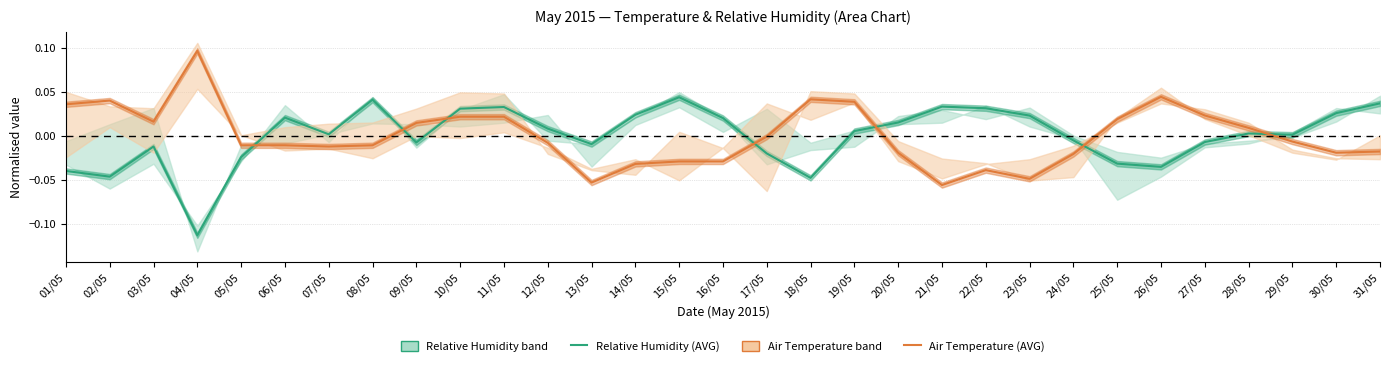

Reading left to right, what are all the values shown in this chart?

Relative Humidity (AVG): 01/05=-0.0	02/05=-0.0	03/05=-0.0	04/05=-0.1	05/05=-0.0	06/05=0.0	07/05=0.0	08/05=0.0	09/05=-0.0	10/05=0.0	11/05=0.0	12/05=0.0	13/05=-0.0	14/05=0.0	15/05=0.0	16/05=0.0	17/05=-0.0	18/05=-0.0	19/05=0.0	20/05=0.0	21/05=0.0	22/05=0.0	23/05=0.0	24/05=-0.0	25/05=-0.0	26/05=-0.0	27/05=-0.0	28/05=0.0	29/05=0.0	30/05=0.0	31/05=0.0
Air Temperature (AVG): 01/05=0.0	02/05=0.0	03/05=0.0	04/05=0.1	05/05=-0.0	06/05=-0.0	07/05=-0.0	08/05=-0.0	09/05=0.0	10/05=0.0	11/05=0.0	12/05=-0.0	13/05=-0.1	14/05=-0.0	15/05=-0.0	16/05=-0.0	17/05=-0.0	18/05=0.0	19/05=0.0	20/05=-0.0	21/05=-0.1	22/05=-0.0	23/05=-0.0	24/05=-0.0	25/05=0.0	26/05=0.0	27/05=0.0	28/05=0.0	29/05=-0.0	30/05=-0.0	31/05=-0.0